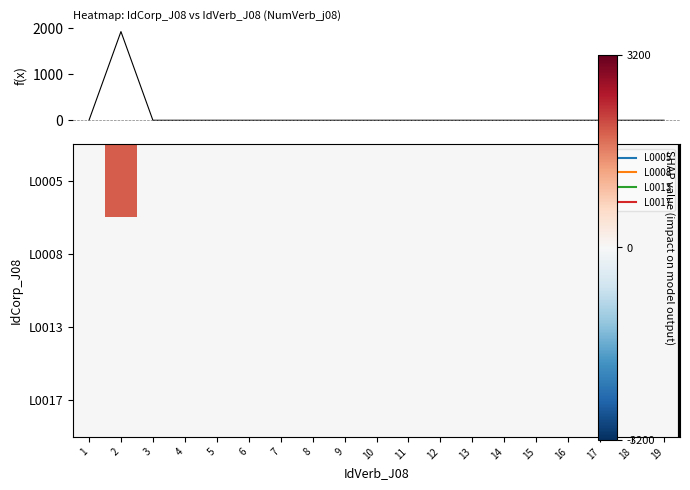

At which label does max |NumVerb| reach its minimum?

1